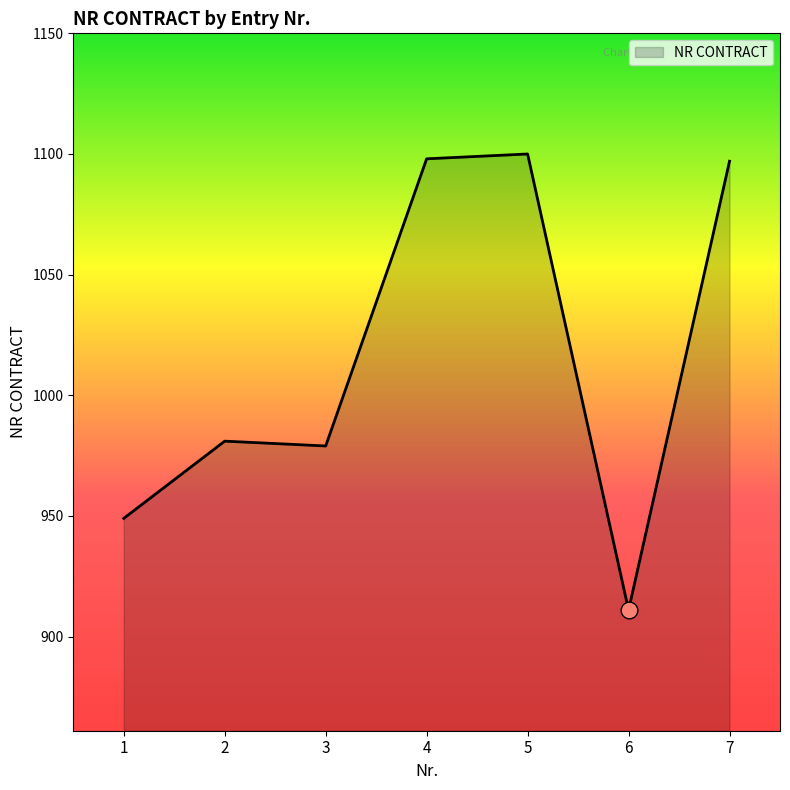

What is the change in value from 3 to 4?

+119